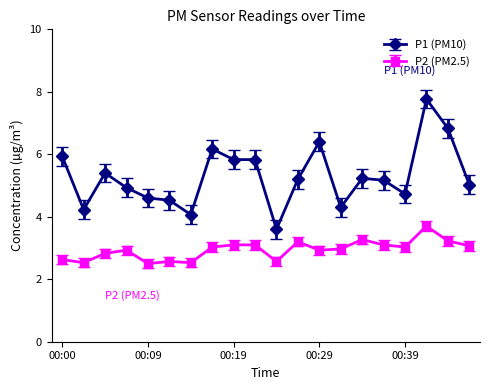

What is the greatest value displayed?

7.8